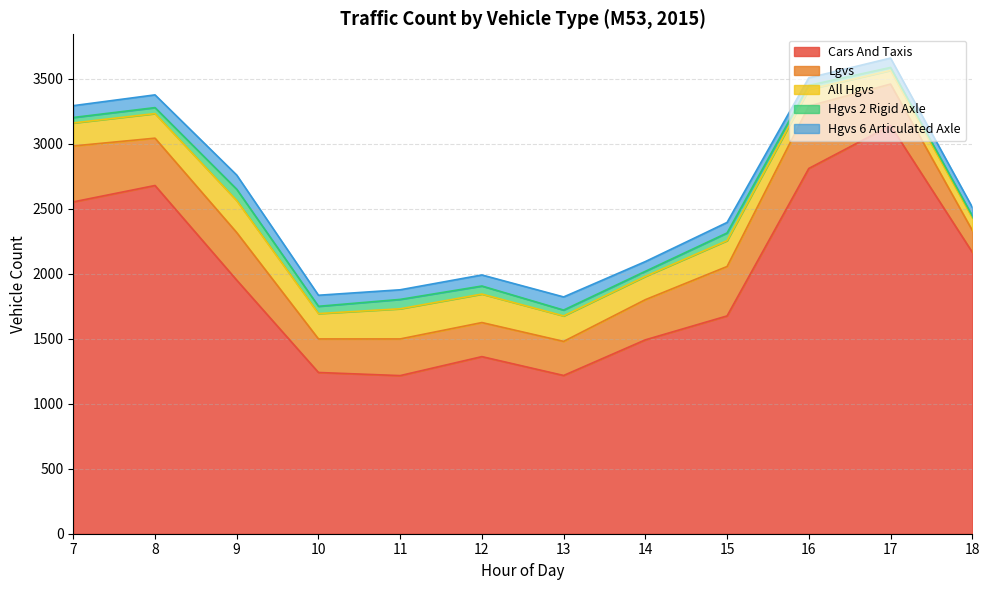

List the series in order of their peak value, highest first.

cars_and_taxis, lgvs, all_hgvs, hgvs_6_articulated_axle, hgvs_2_rigid_axle